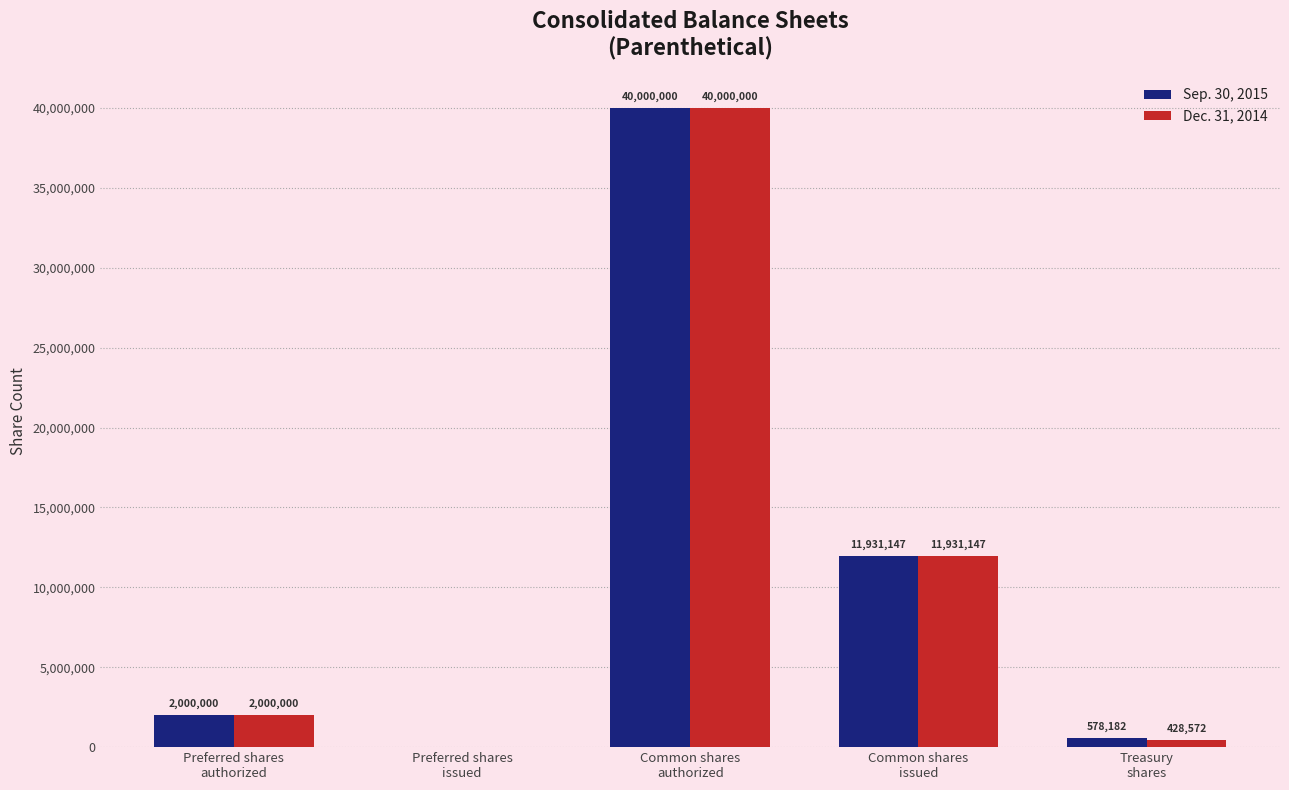

Reading left to right, transcribe all the data shown in this chart.

Sep. 30, 2015: Preferred shares
authorized=2000000	Preferred shares
issued=0	Common shares
authorized=40000000	Common shares
issued=11931147	Treasury
shares=578182
Dec. 31, 2014: Preferred shares
authorized=2000000	Preferred shares
issued=0	Common shares
authorized=40000000	Common shares
issued=11931147	Treasury
shares=428572